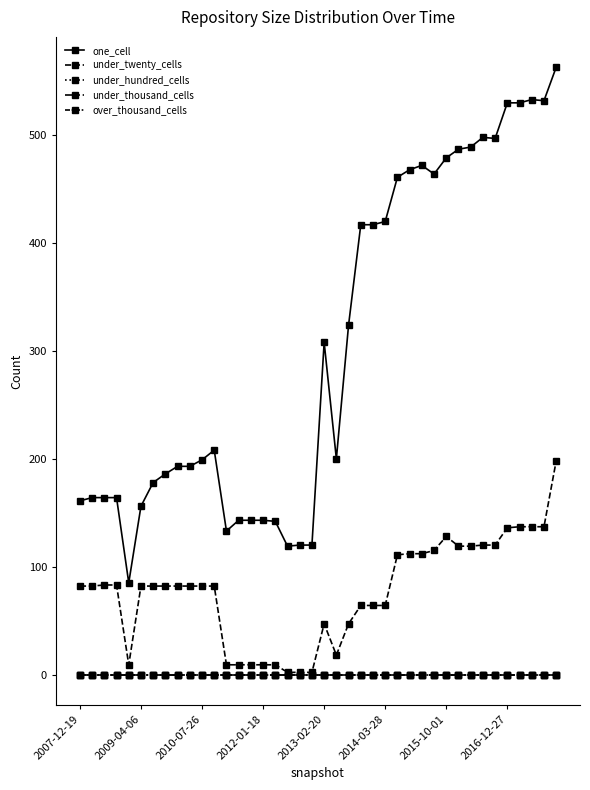

Is this an area chart (filled region under the line)?

No